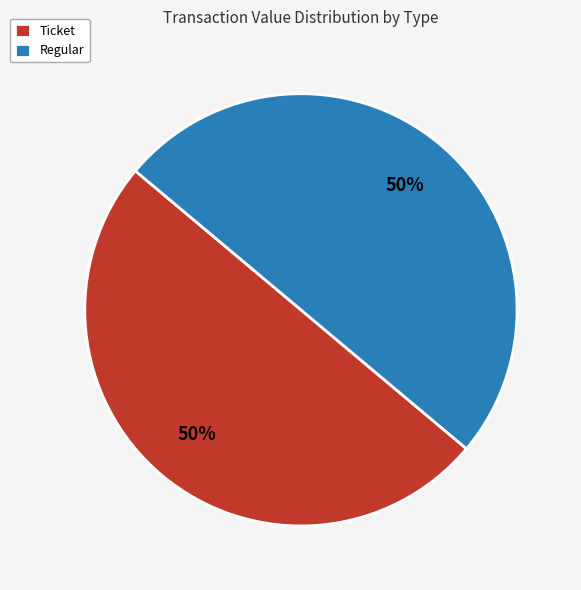

To the nearest percent, what percentage of the pie is Ticket?

50%